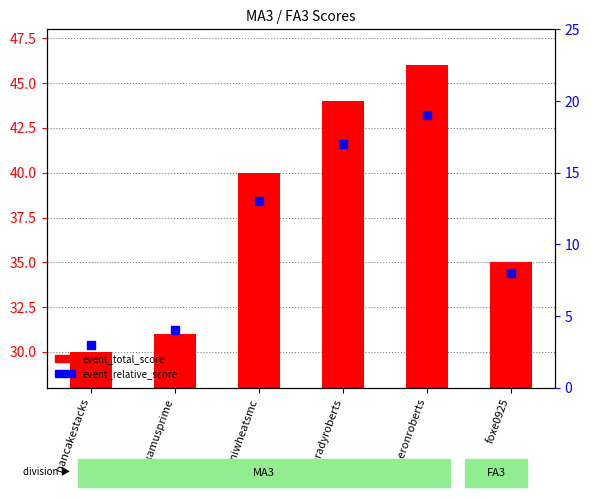

At which category is the sum across all series the highest?

cameronroberts